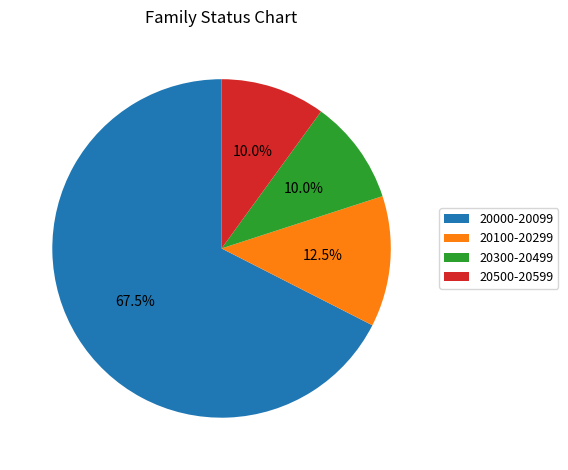

Approximately how many times larger is the value at 20100-20299 compared to 20300-20499?

1.2